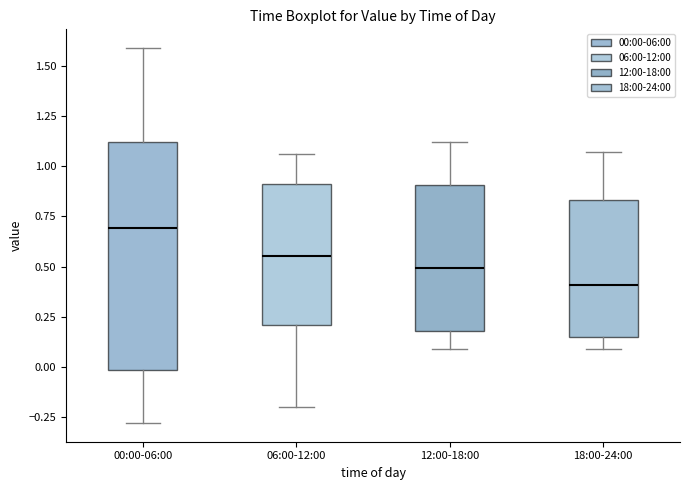

Where is the upper edge of the box for 06:00-12:00 on the y-axis? The values are not printed on the chart, so give them approximately, as read against the axis.

0.90